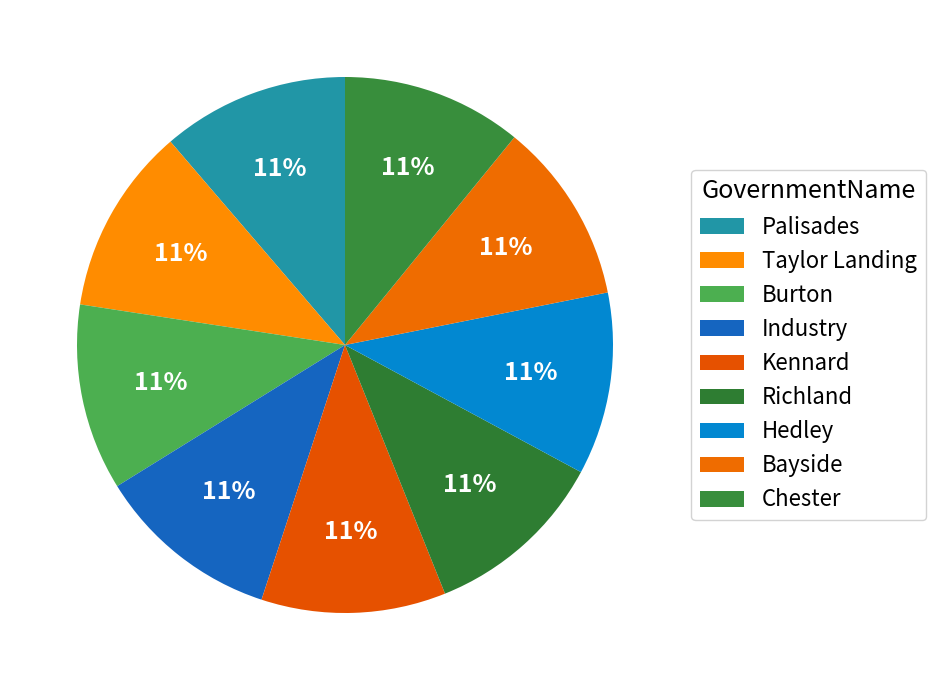

Does any single category account for the majority?

No